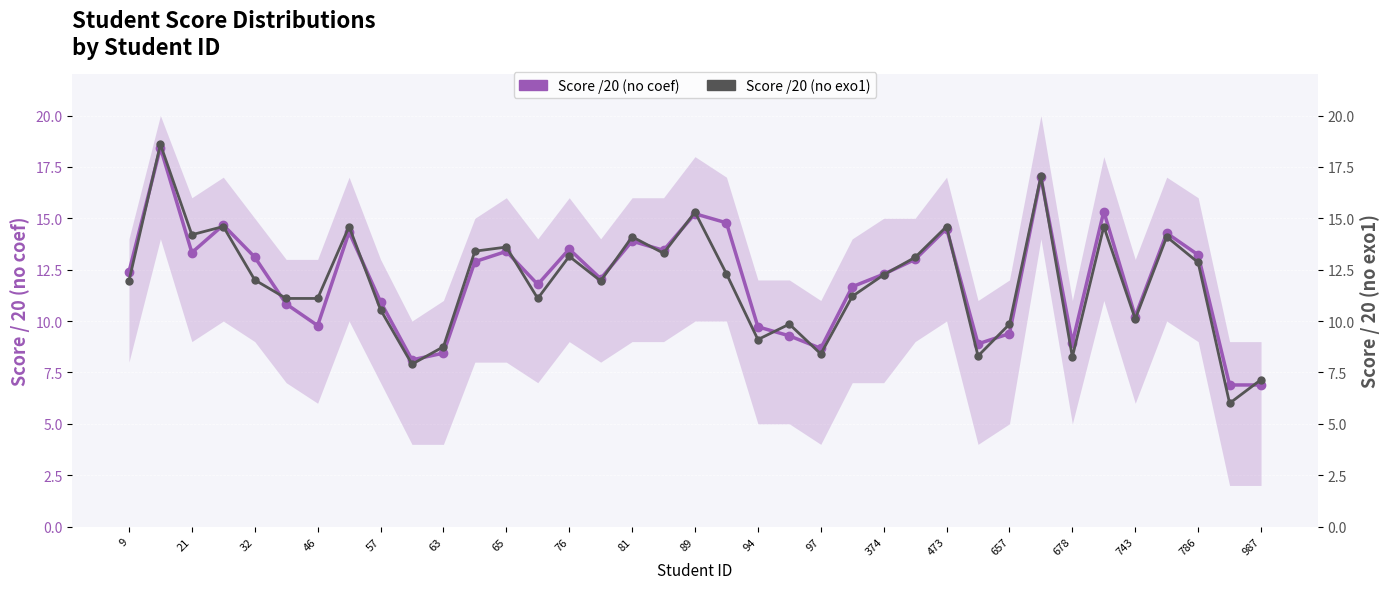

Is the value of Score /20 (no coef) at 63 greater than the value of Score /20 (no exo1) at 987?

Yes